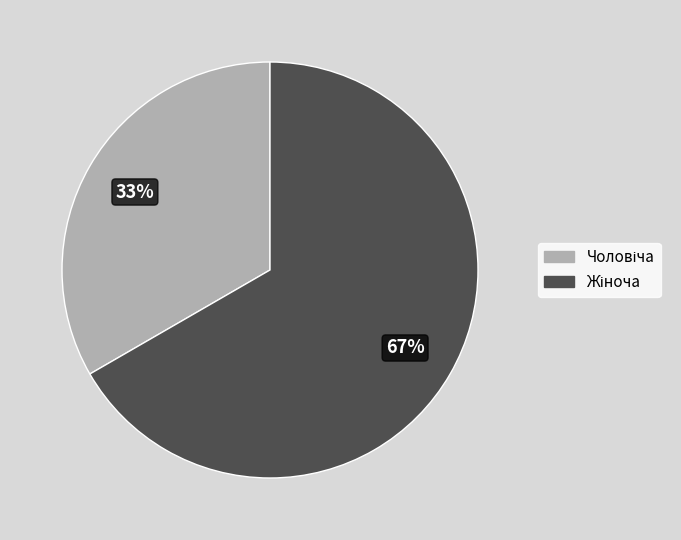

To the nearest percent, what is the average slice percentage?

50%